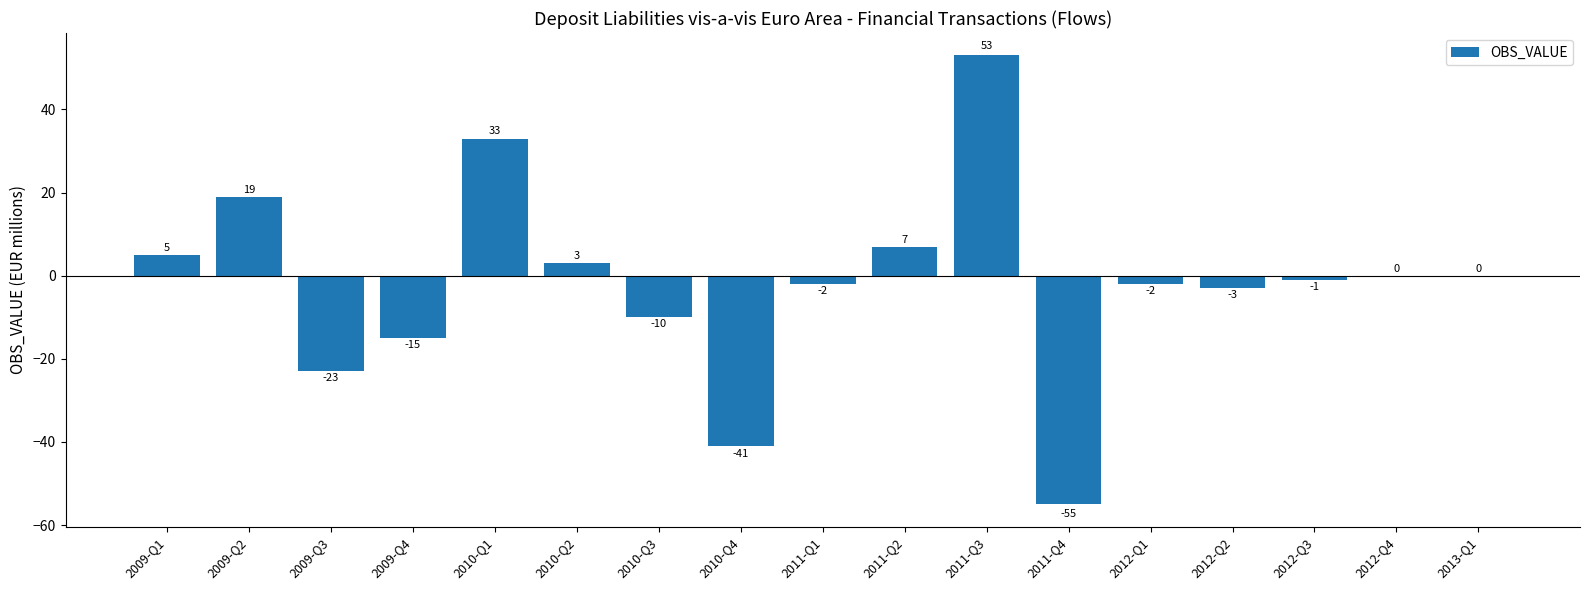

How many categories are shown in the chart?

17